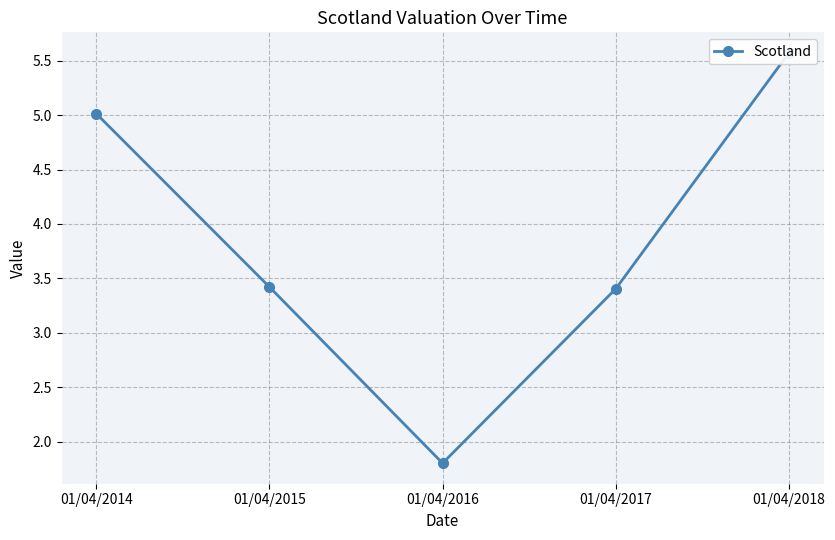

Which label corresponds to the smallest value in the chart?

01/04/2016